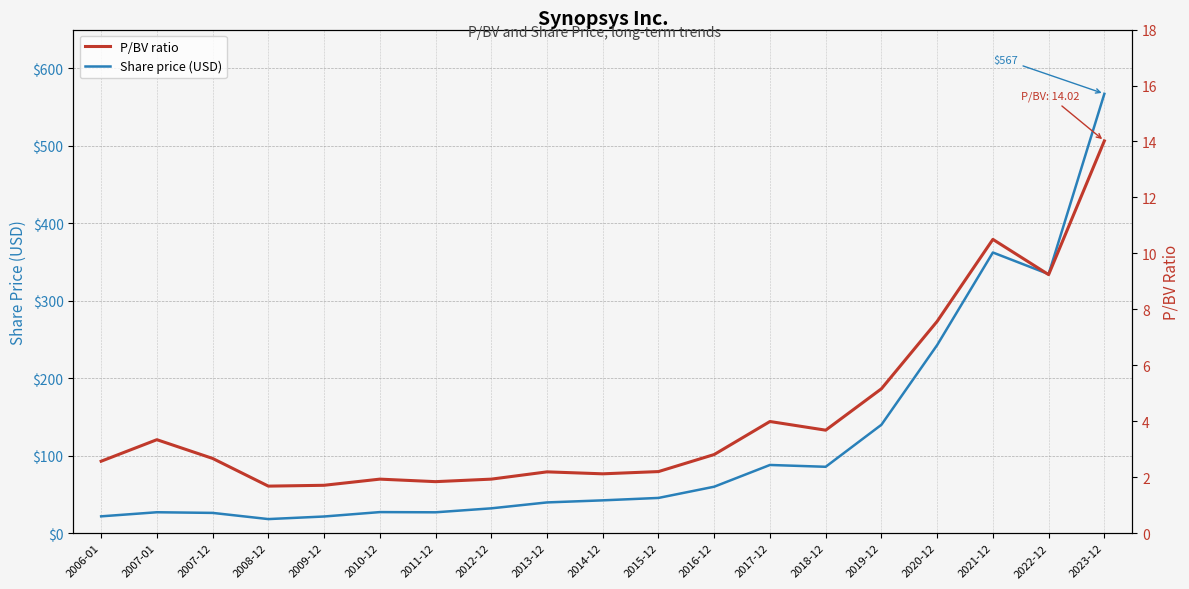

True or false: Share price (USD) and P/BV ratio cross at least once.

False